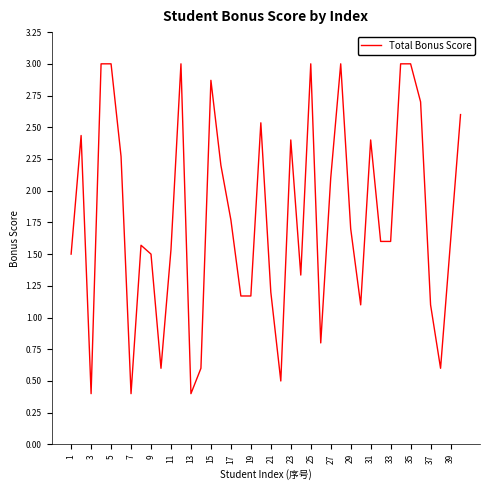

What is the greatest value displayed?

3.0